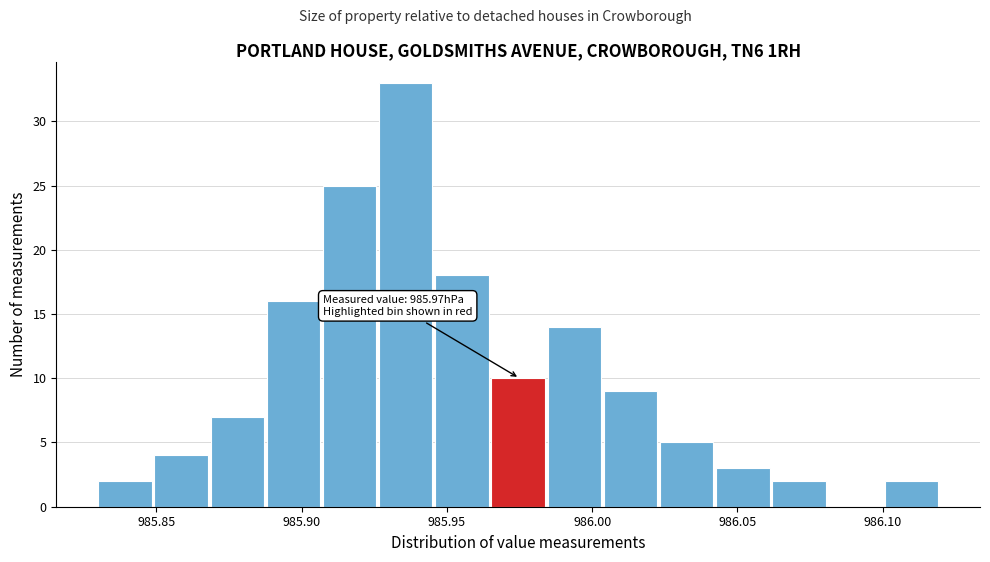

Around what value on the x-axis is the tallest bar? Give the approximate position of its centre, as read against the axis.

985.935